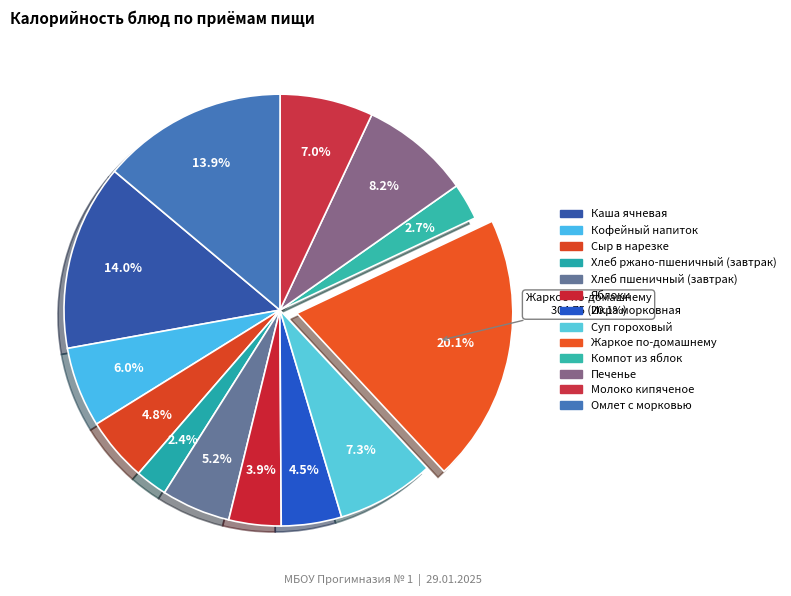

Which slice is the largest?

Жаркое по-домашнему